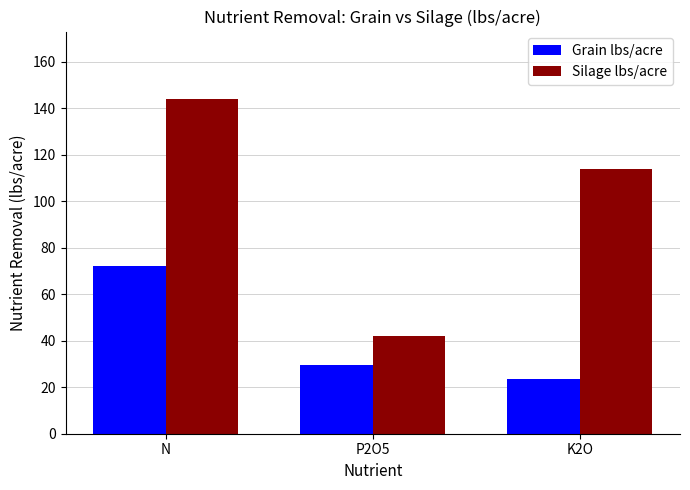

What is the difference between the Grain lbs/acre values at P2O5 and N?

42.3